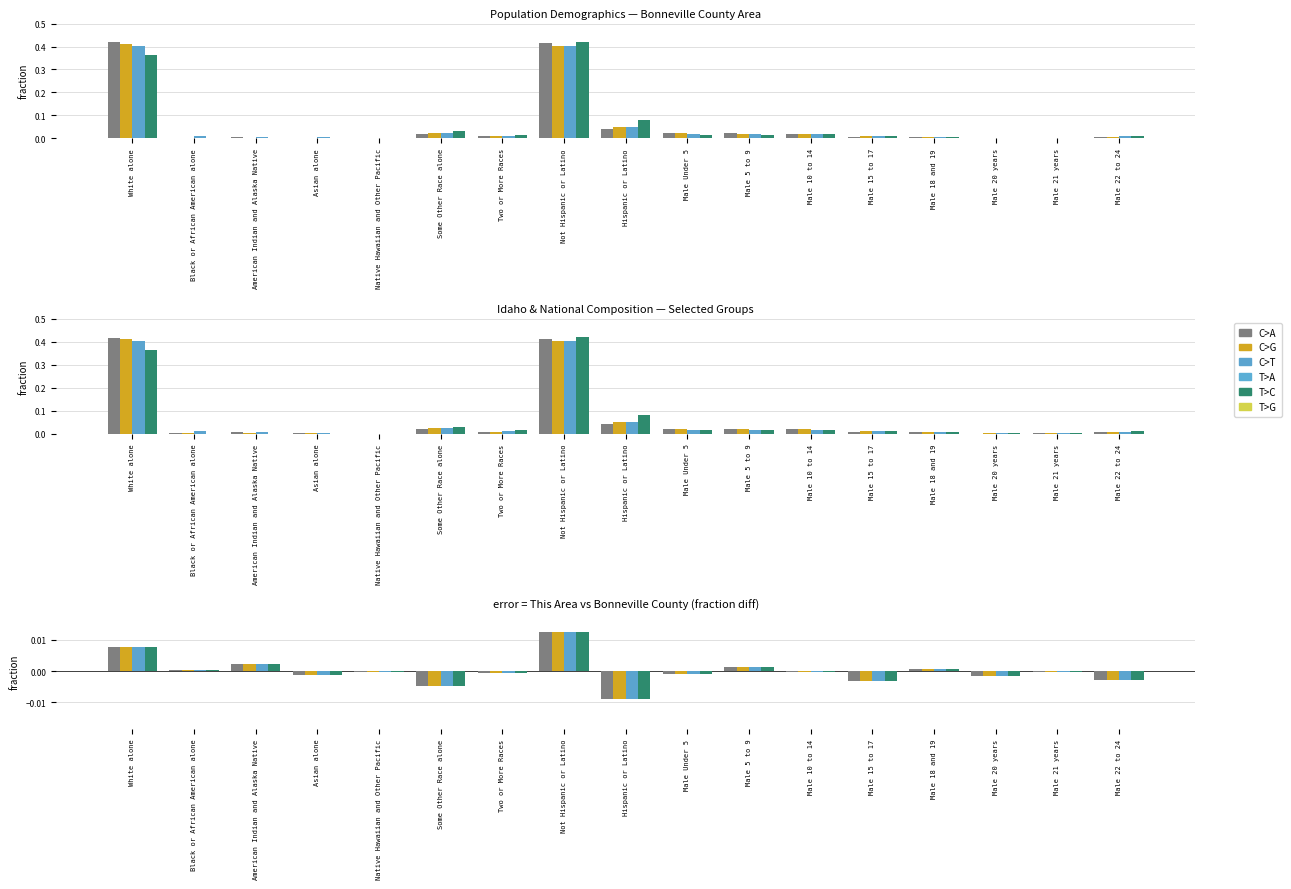

The Idaho series shows 0.0 at Not Hispanic or Latino. True or false?

False